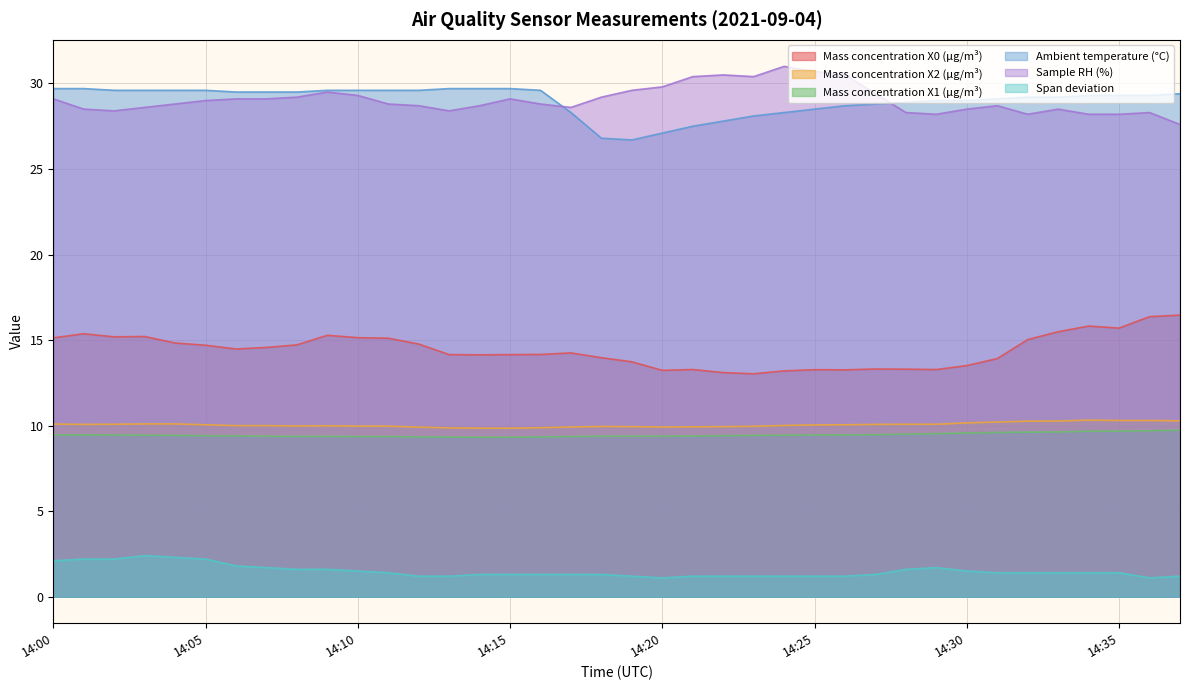

The value of Sample RH (%) at 14:09 is 47.2. True or false?

False